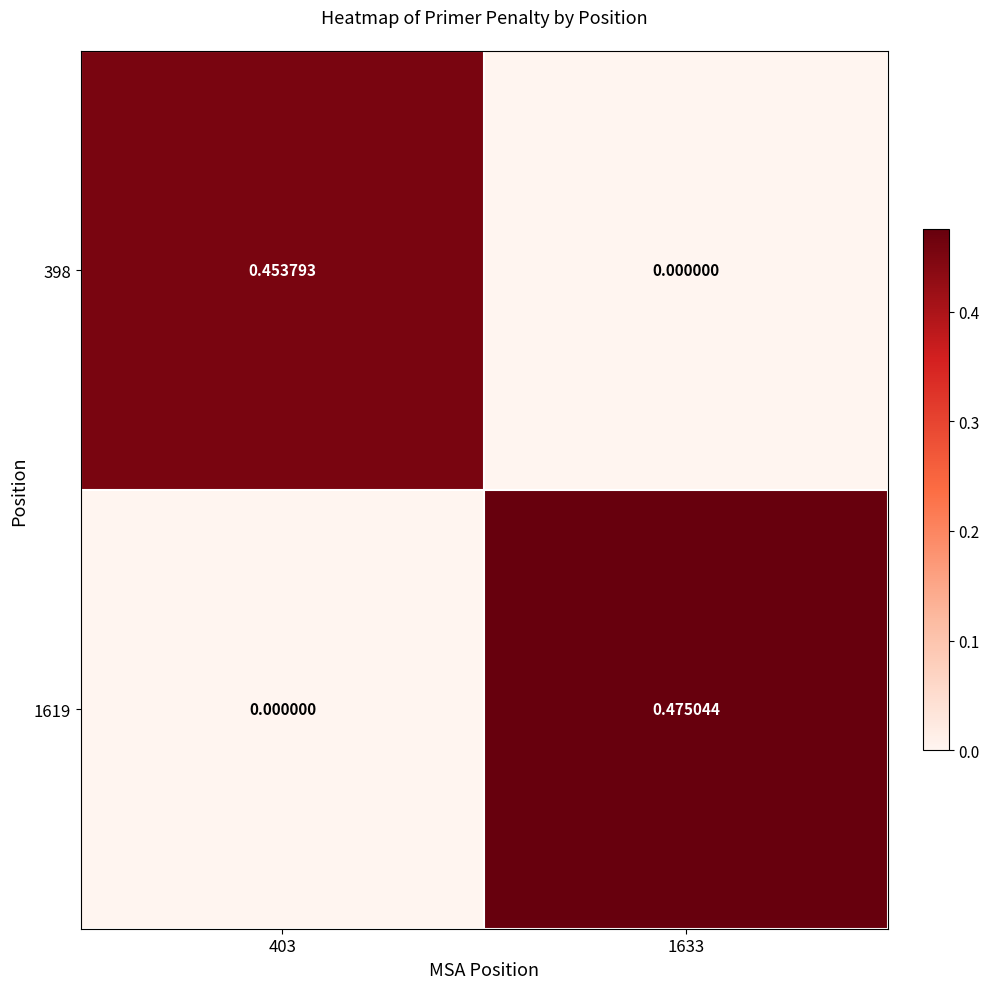

Which series has the largest total across all categories?

1619